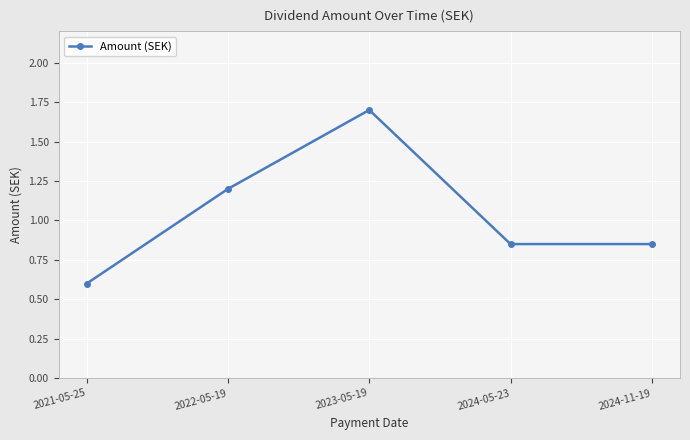

How many lines are shown in the chart?

1